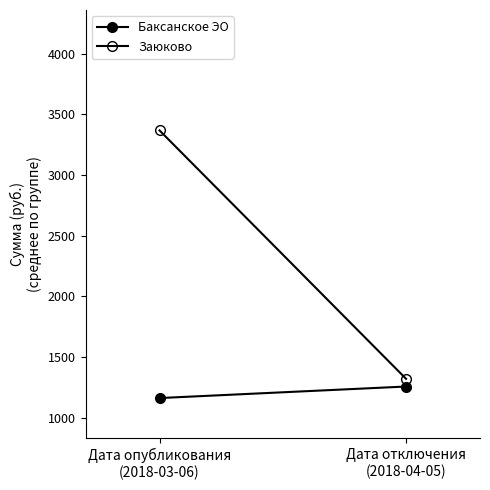

What is the difference between the maximum and minimum values in the Заюково series?

2044.5